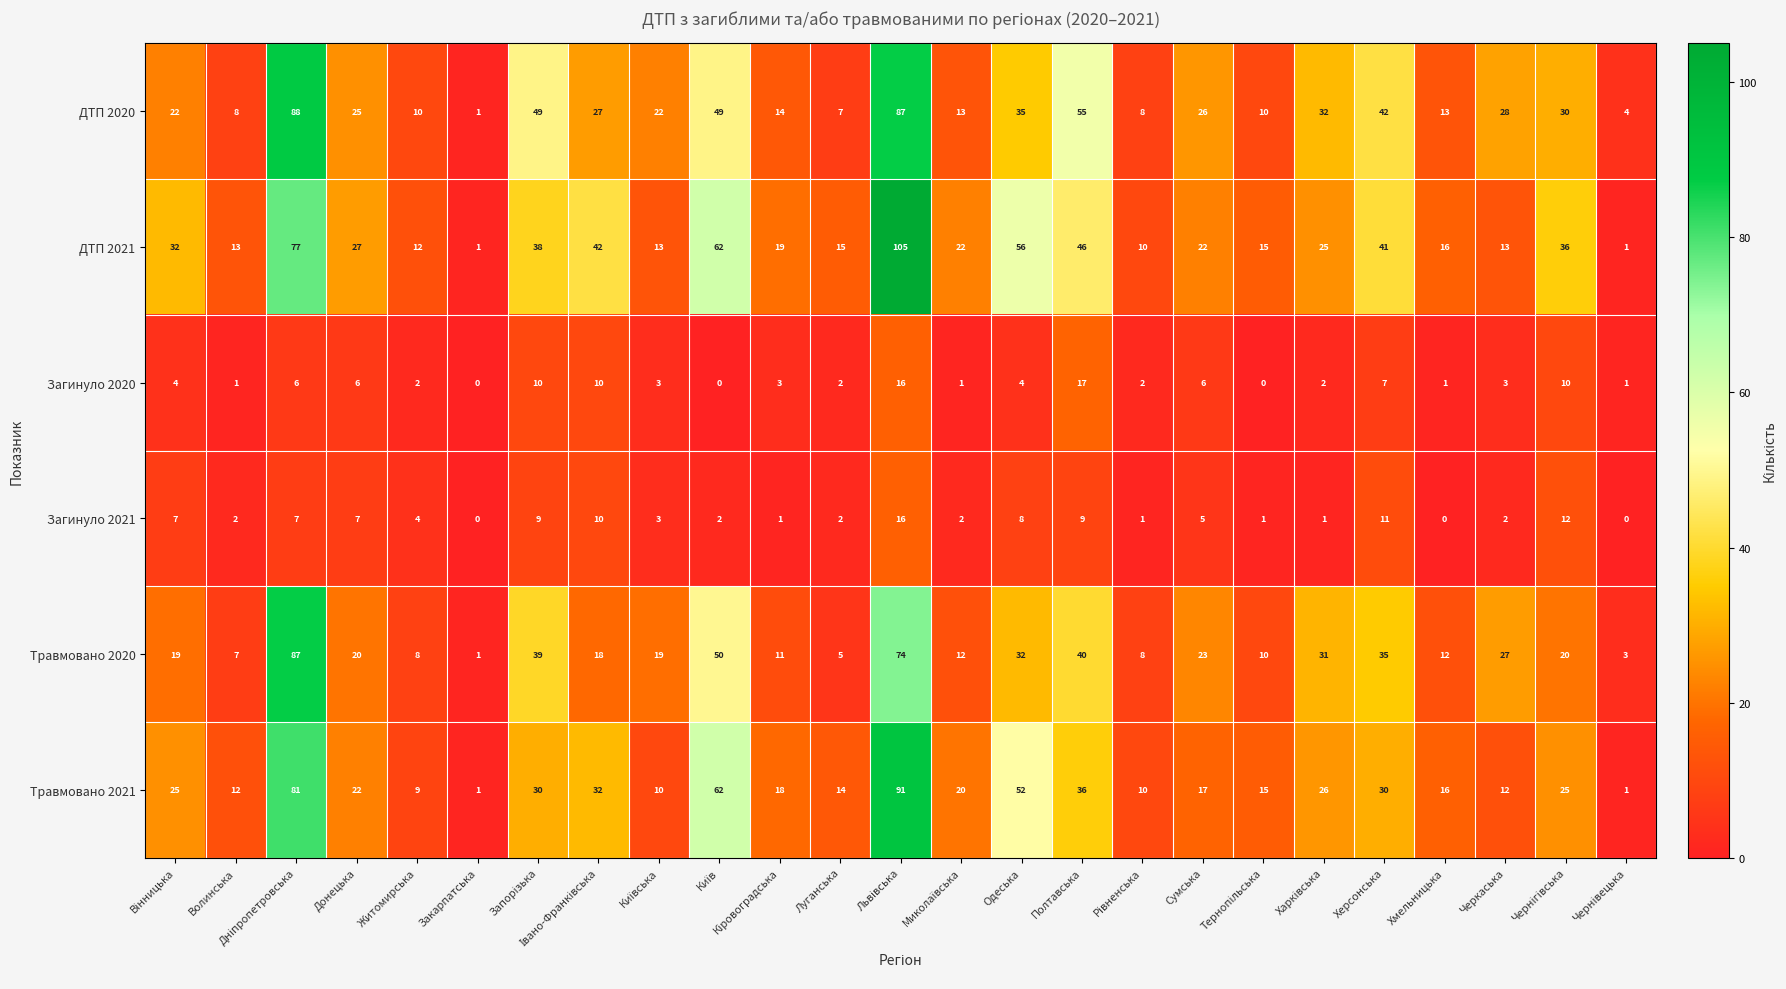

What is the greatest value displayed?

105